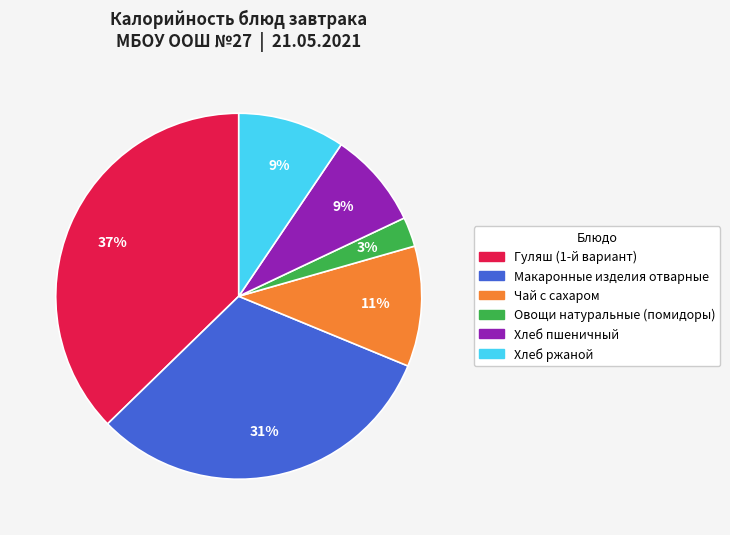

The Макаронные изделия отварные slice represents 31% of the pie. True or false?

True